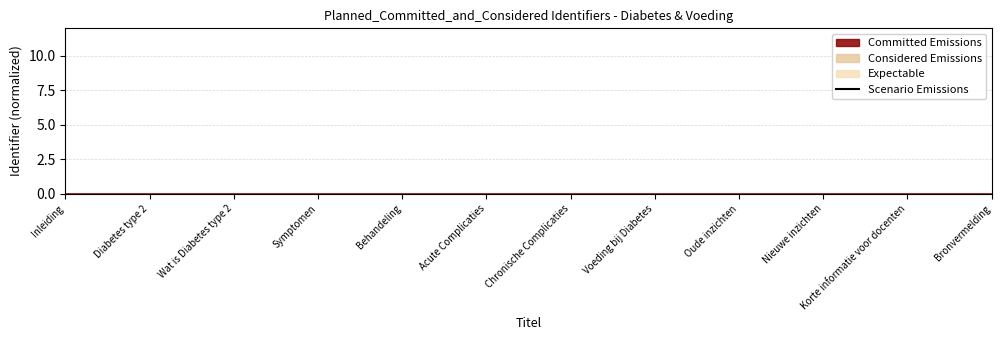

True or false: the data shows -2725.9 at Voeding bij Diabetes.

False